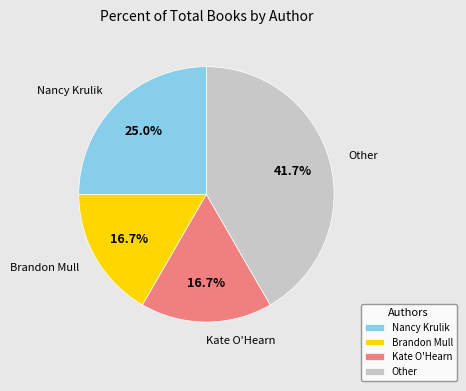

Which category has the biggest portion of the pie?

Other